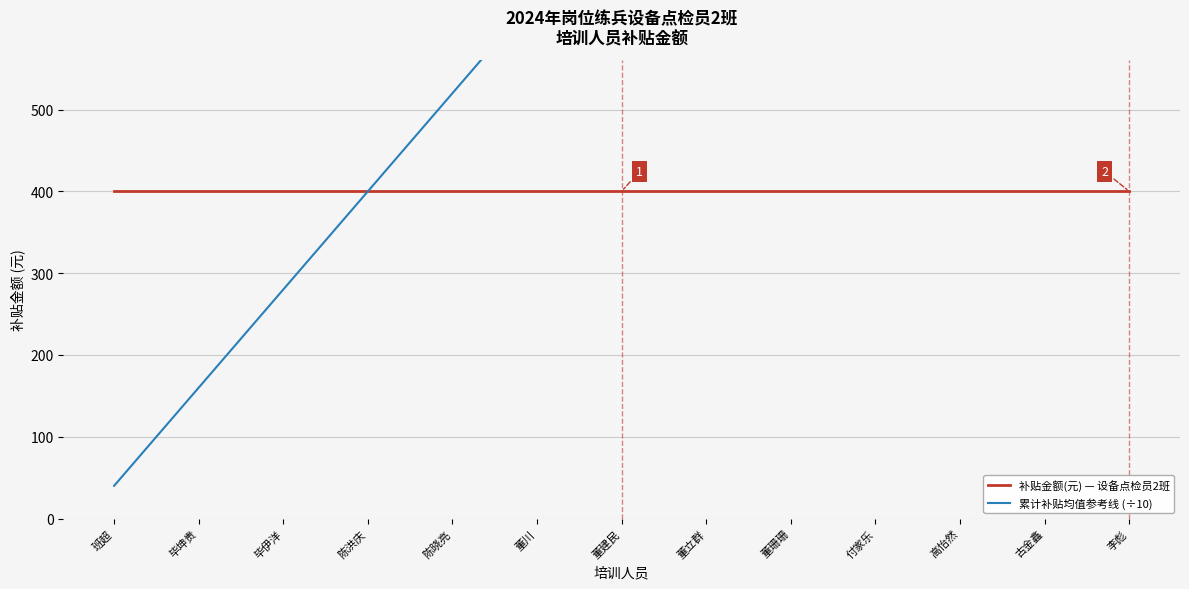

What is the sum of all 补贴金额(元) — 设备点检员2班 values?

14800